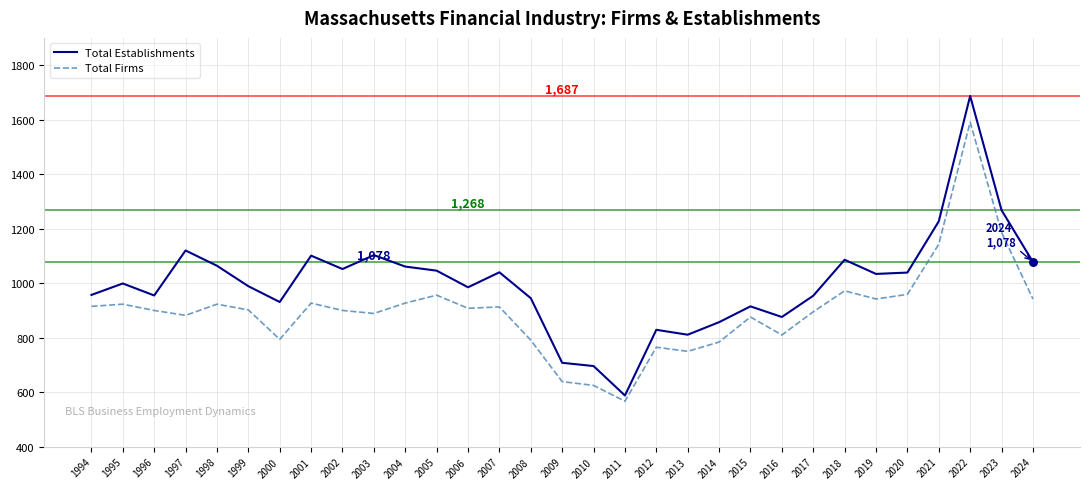

Is the value of Total Establishments at 2017 greater than the value of Total Firms at 1995?

Yes